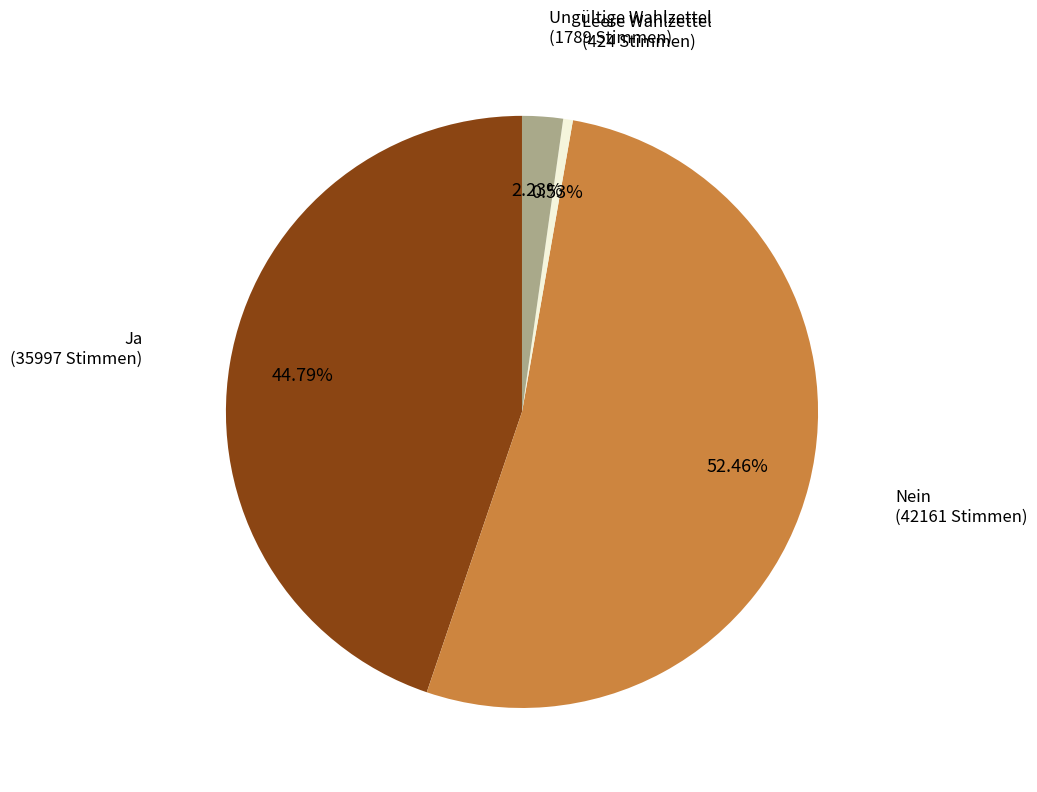

Which has a higher value, Nein or Ungültige Wahlzettel?

Nein